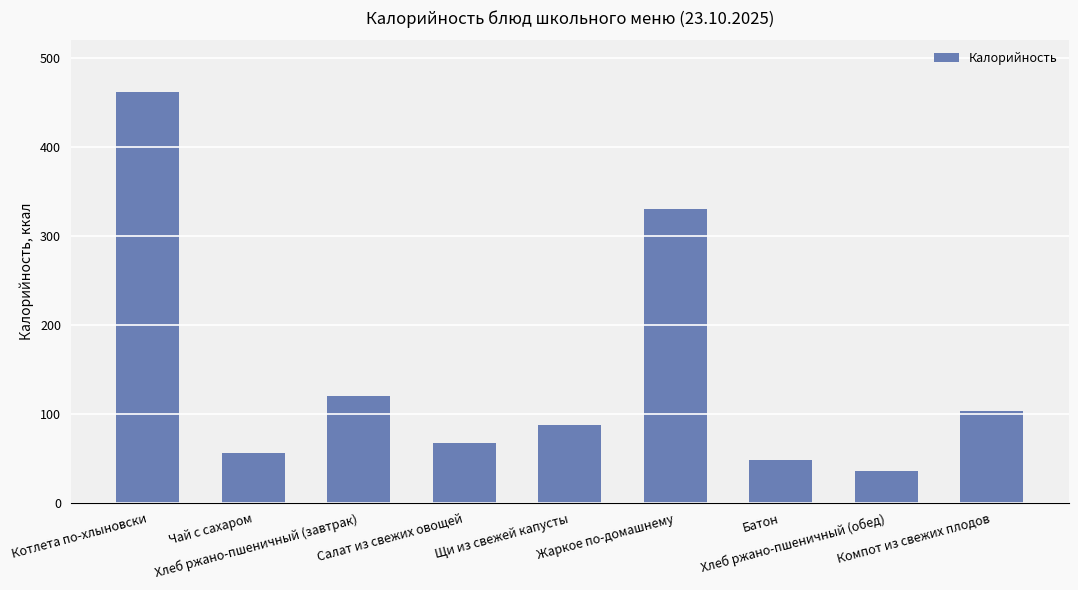

What is the maximum value shown in the chart?

462